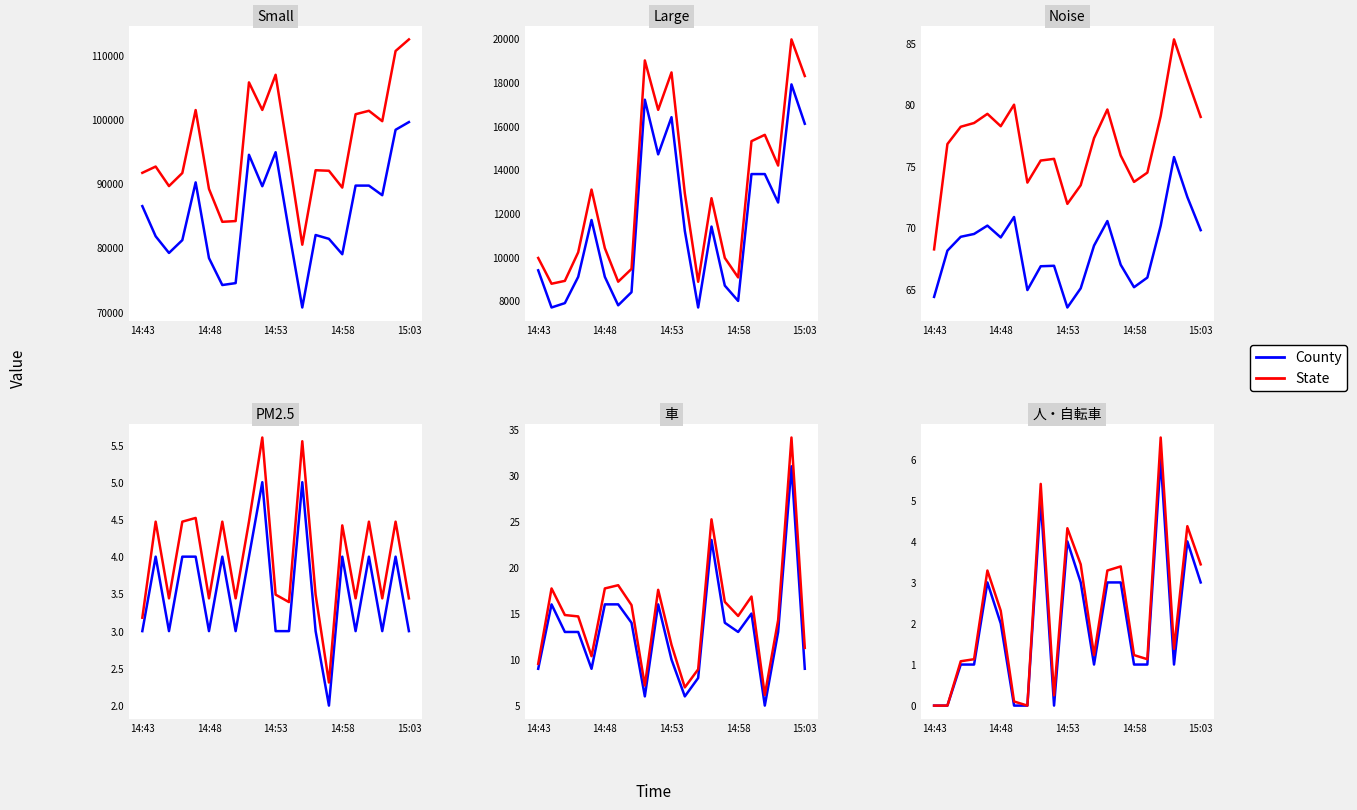

What is the difference between the maximum and minimum values in the County series?

6.0